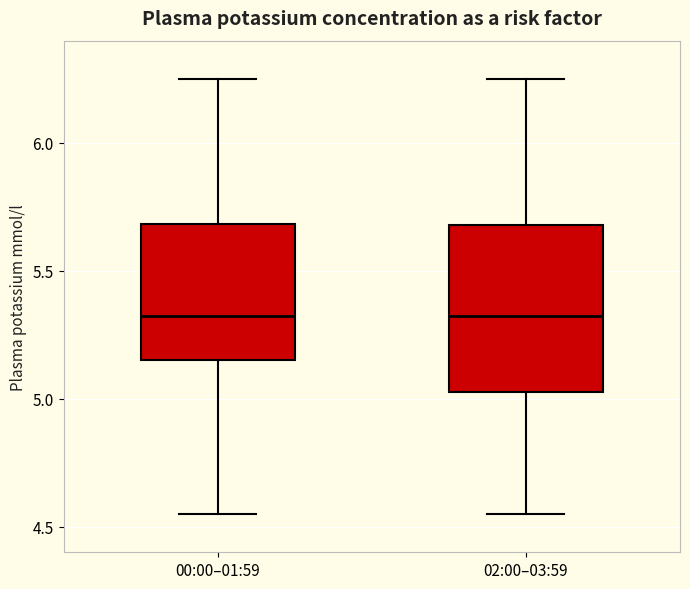

Where does the upper whisker of the box for 02:00–03:59 end on the y-axis? The values are not printed on the chart, so give them approximately, as read against the axis.

6.25